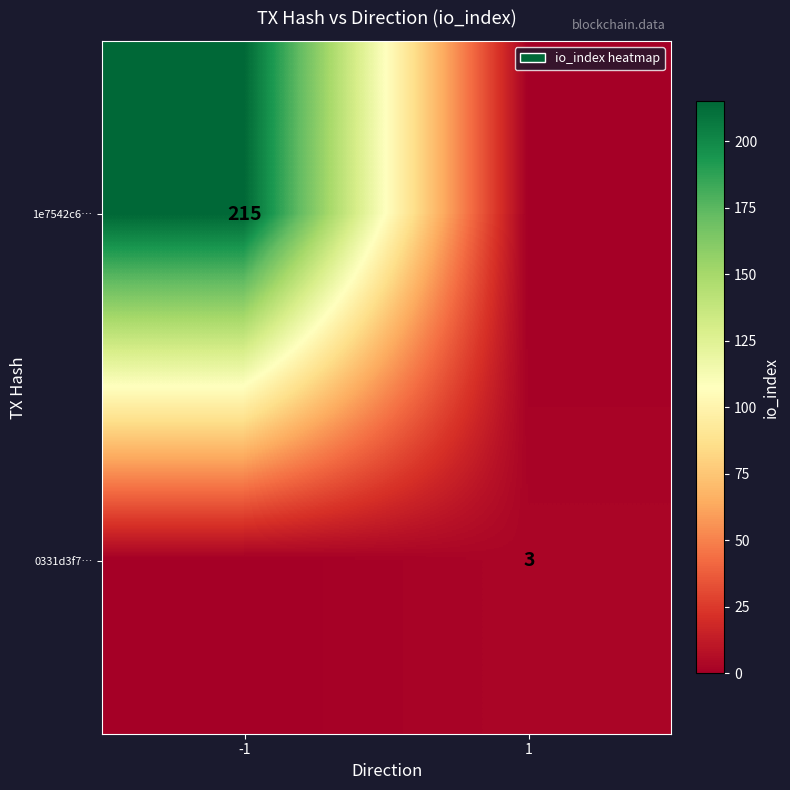

True or false: 0331d3f7… has a value of 3 at 1.

True